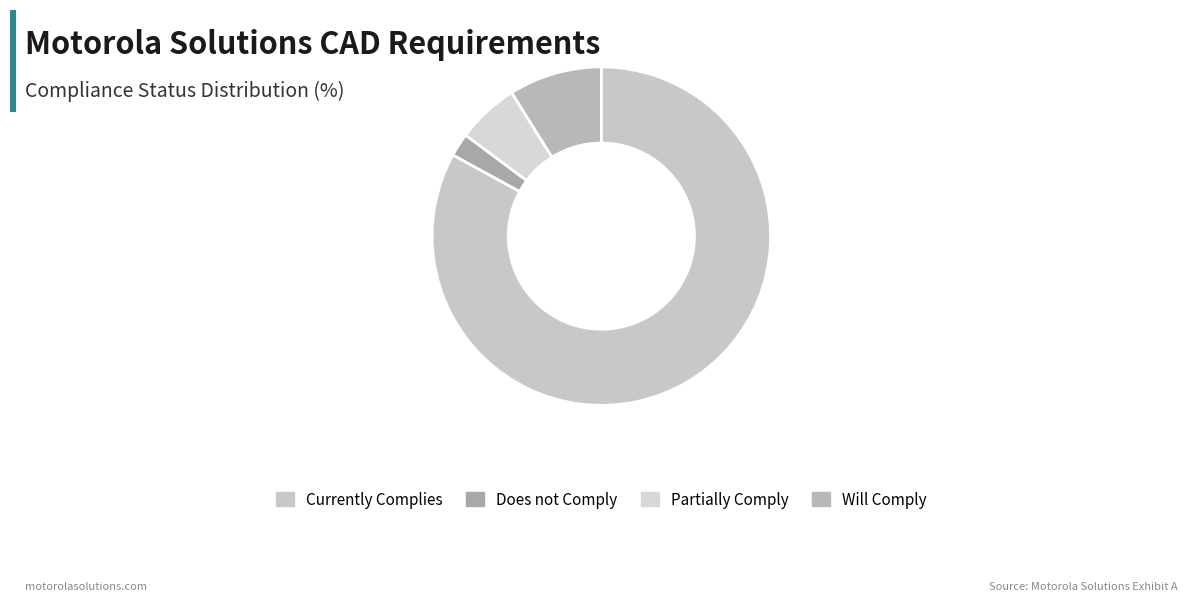

True or false: Partially Comply accounts for 15% of the total.

False